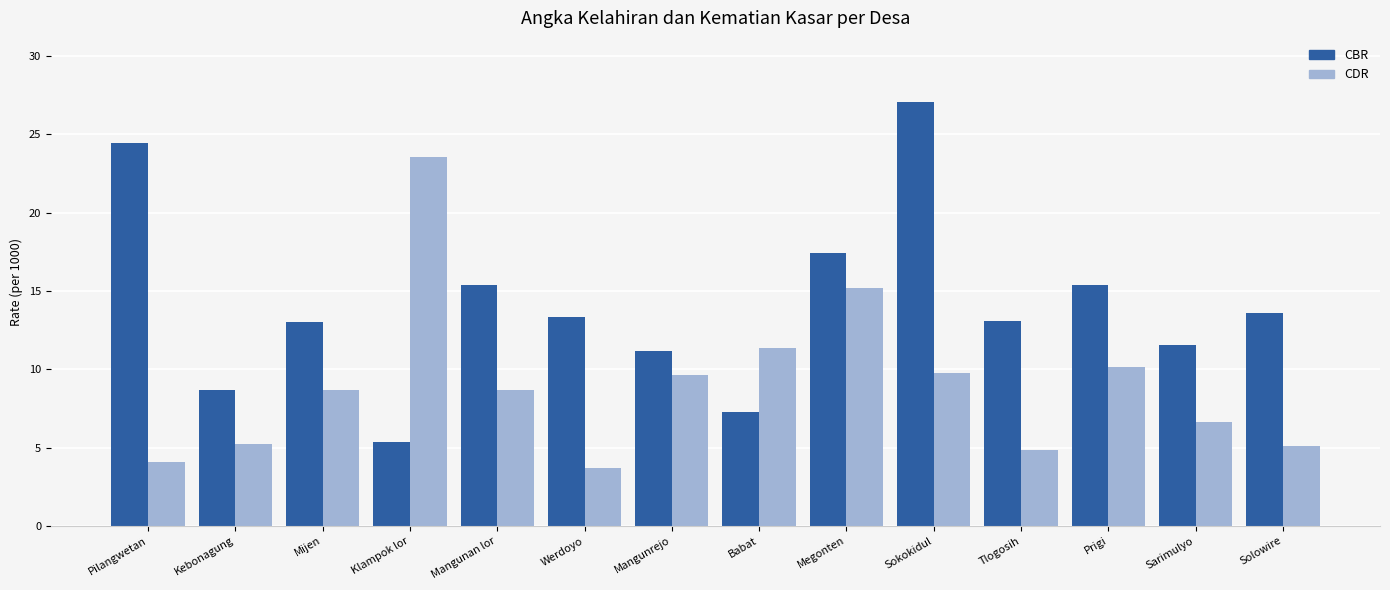

At which label does CBR reach its peak?

Sokokidul